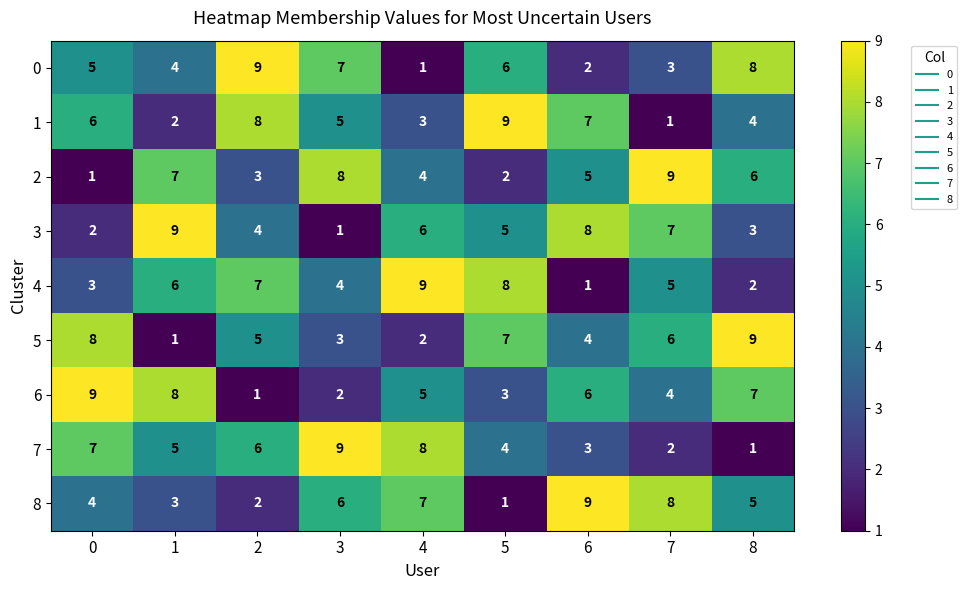

The value of 1 at 2 is 8. True or false?

True